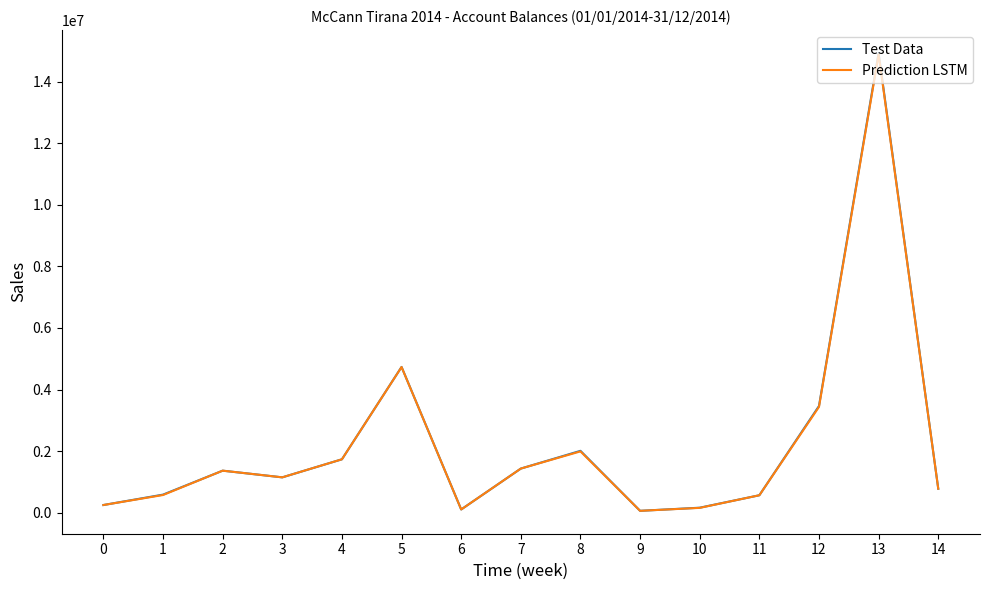

What is the total value across all series at 3?

2298087.3